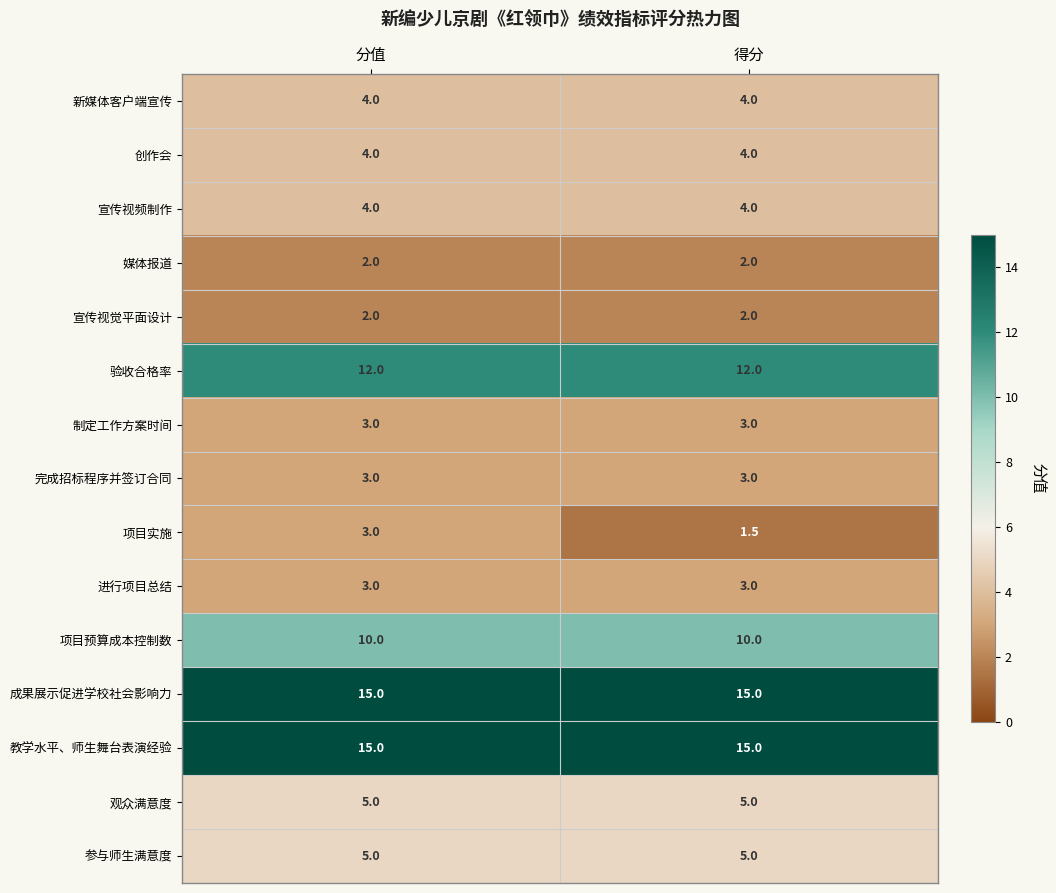

What is the approximate value of 宣传视觉平面设计 at 分值?

2.0